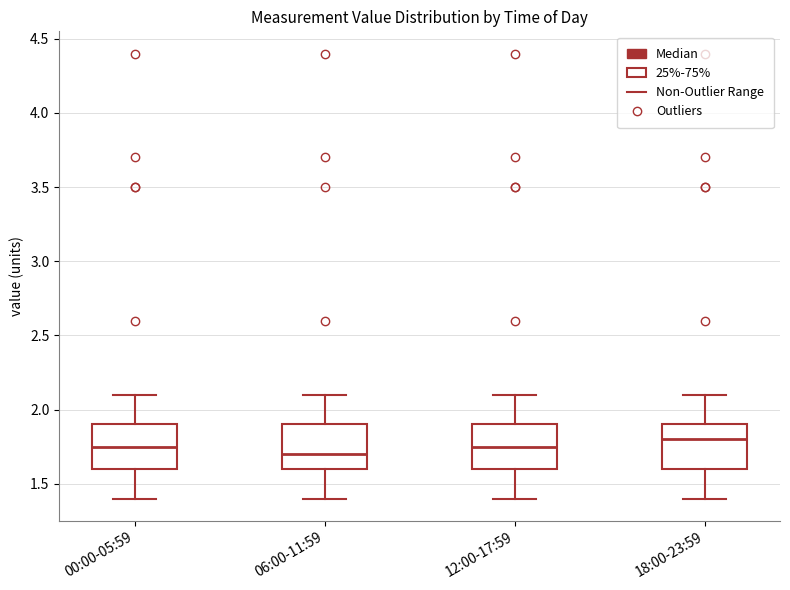

Where does the median line of the box for 12:00-17:59 sit on the y-axis? The values are not printed on the chart, so give them approximately, as read against the axis.

1.75